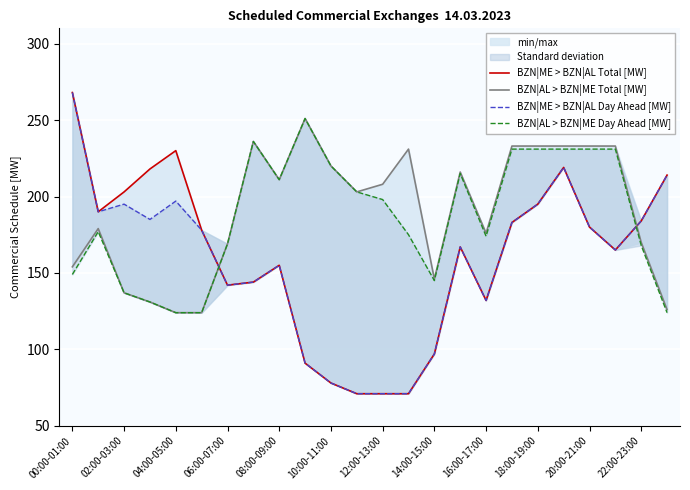

Reading left to right, extract all data points from this chart.

BZN|ME > BZN|AL Total [MW]: 268	190	203	218	230	178	142	144	155	91	78	71	71	71	97	167	132	183	195	219	180	165	184	214
BZN|AL > BZN|ME Total [MW]: 154	179	137	131	124	124	169	236	211	251	220	203	208	231	146	216	176	233	233	233	233	233	170	126
BZN|ME > BZN|AL Day Ahead [MW]: 268	190	195	185	197	178	142	144	155	91	78	71	71	71	97	167	132	183	195	219	180	165	184	214
BZN|AL > BZN|ME Day Ahead [MW]: 149	177	137	131	124	124	169	236	211	251	220	203	198	175	145	215	174	231	231	231	231	231	168	124